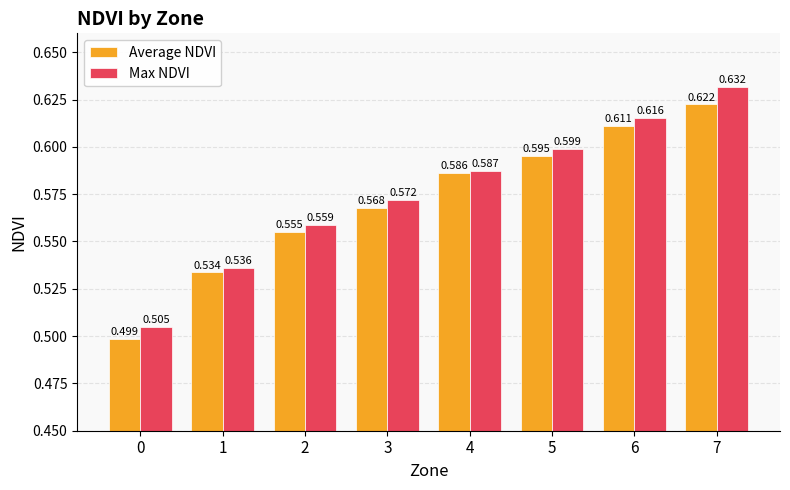

What are all the series names shown in the legend?

Average NDVI, Max NDVI